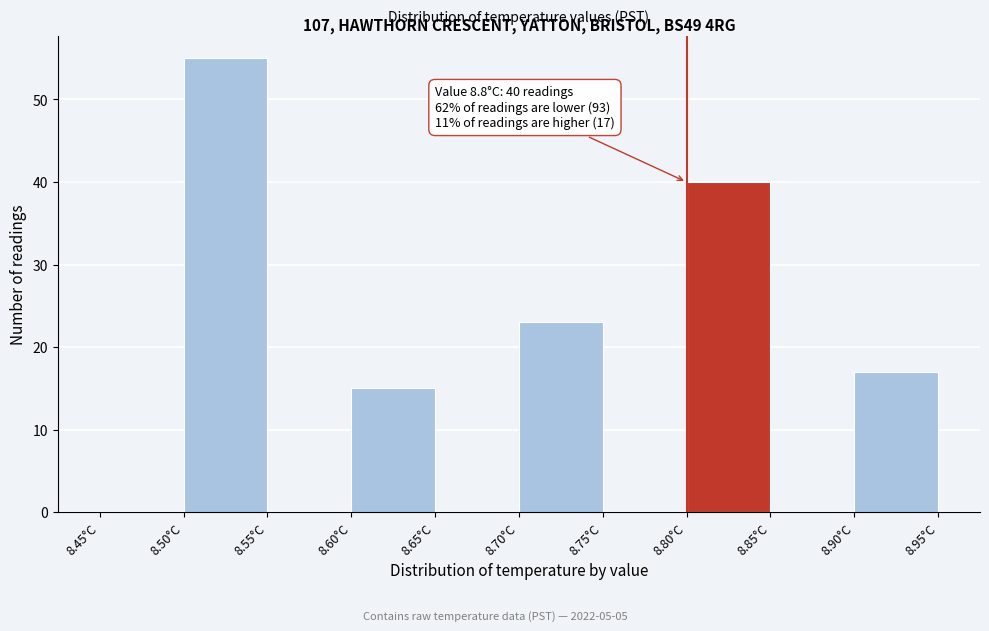

Which range on the x-axis has the tallest bar?

8.50 to 8.55